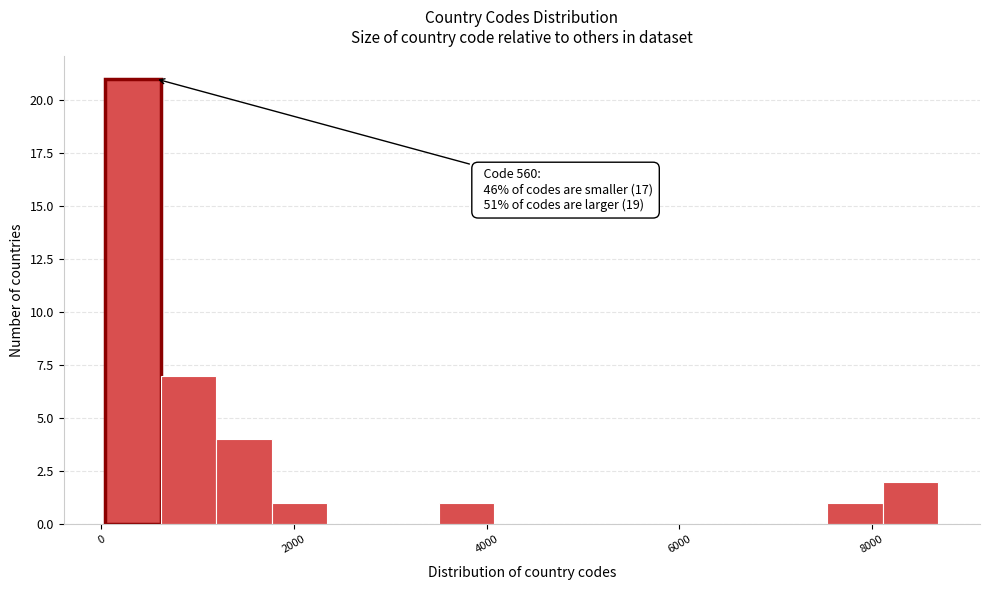

Read against the x-axis, roughly where is the centre of the tallest bar?

400